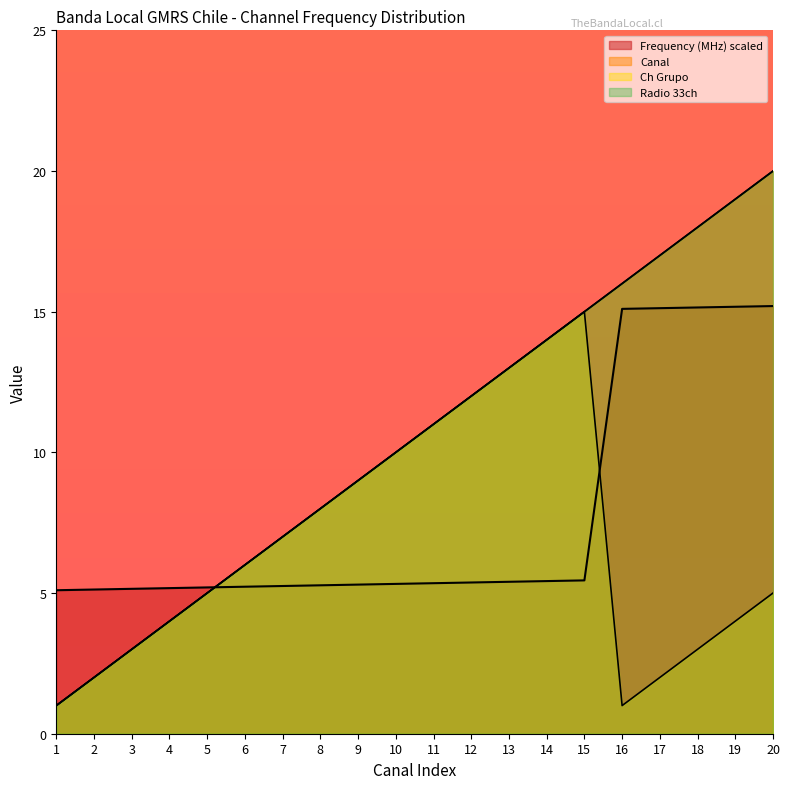

Is the value of Ch Grupo at 15 greater than the value of Canal at 17?

No